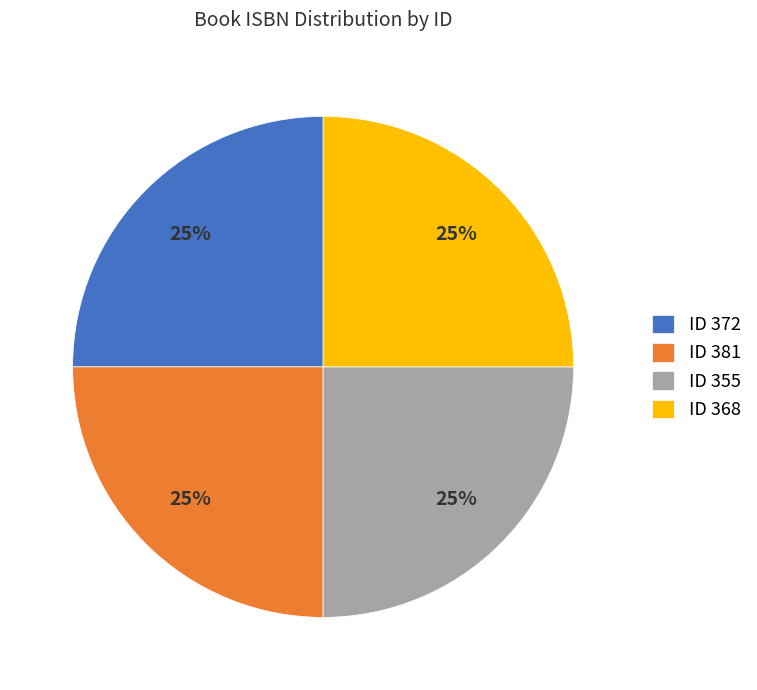

Does ID 372 represent more than half of the total?

No